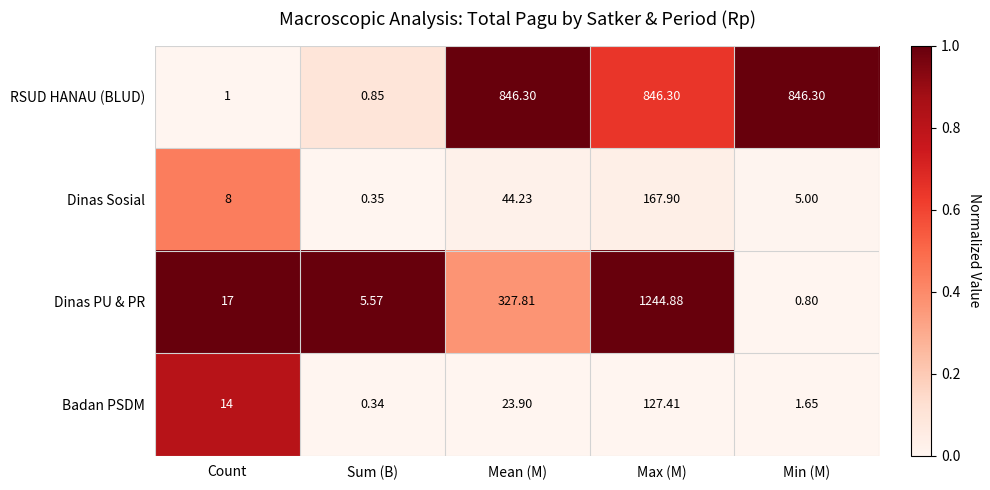

Which series has the largest range (max minus min)?

Dinas PU & PR